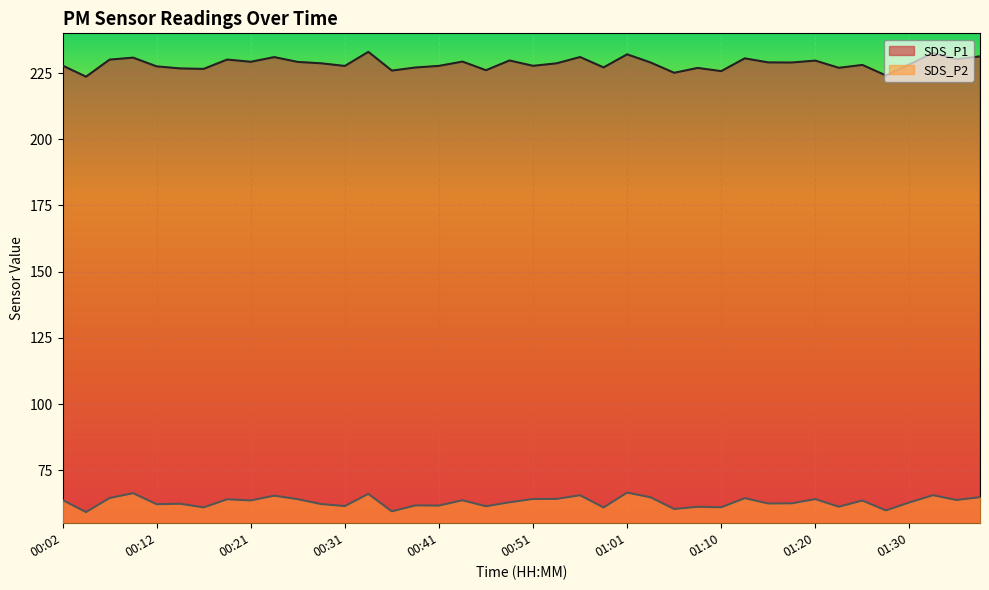

How many data points does each series have?

40